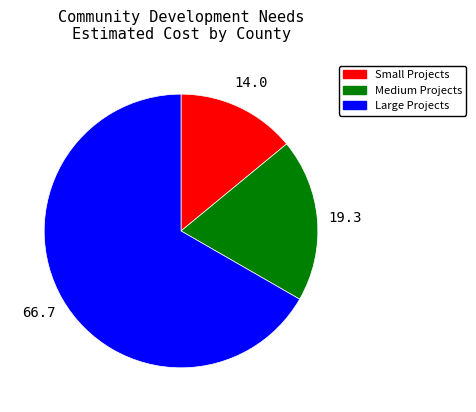

How many slices are in this pie chart?

3